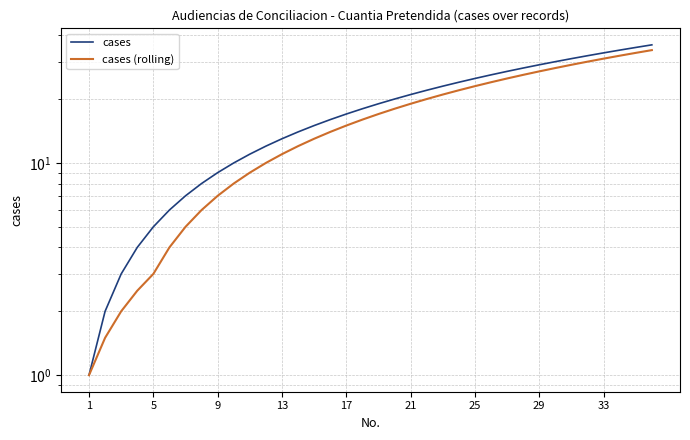

Rank the series at 25 from highest to lowest value.

cases, cases (rolling)